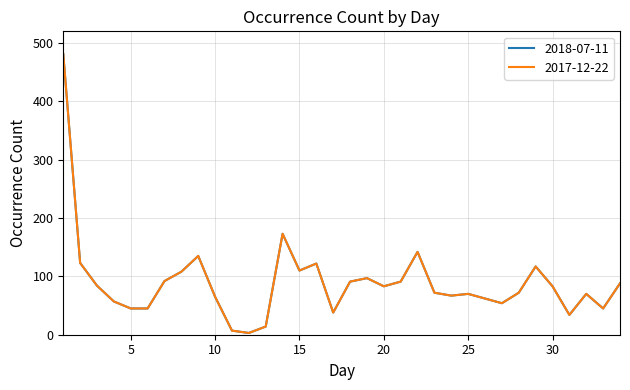

Is this an area chart (filled region under the line)?

No